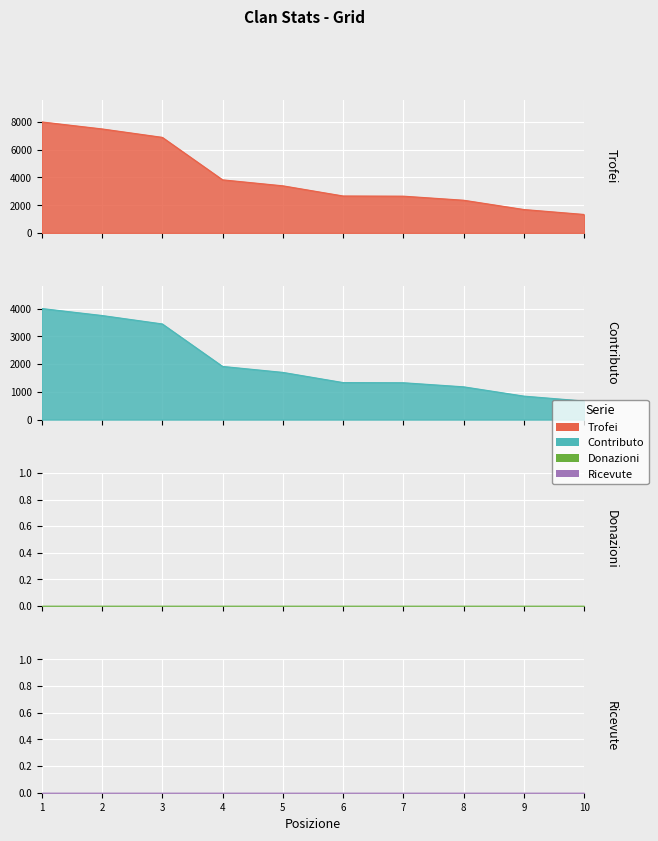

What is the difference between the Contributo values at 6 and 4?

582